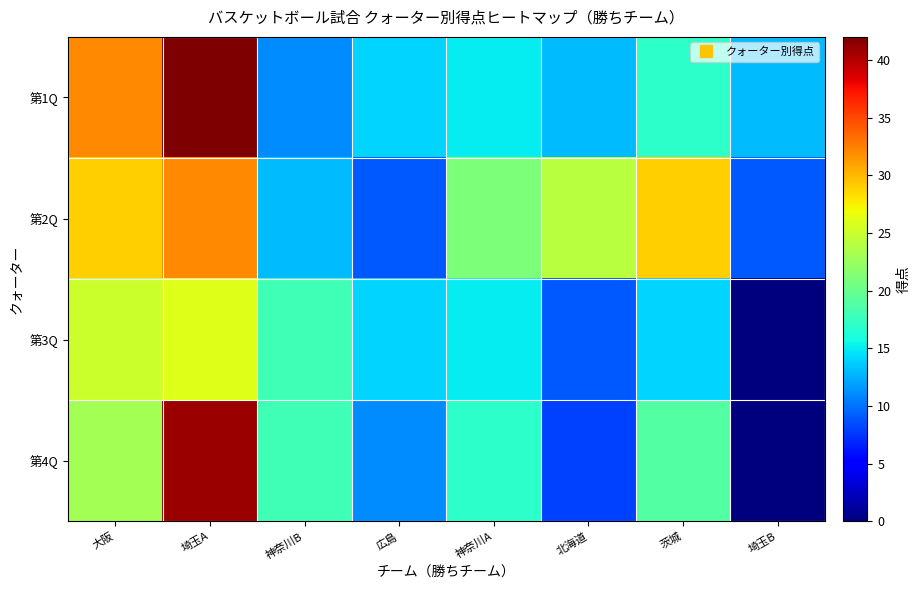

Reading right to left, what are all the values shown in this chart?

第1Q: 埼玉B=13	茨城=17	北海道=13	神奈川A=15	広島=14	神奈川B=11	埼玉A=42	大阪=32
第2Q: 埼玉B=9	茨城=29	北海道=24	神奈川A=21	広島=9	神奈川B=13	埼玉A=32	大阪=29
第3Q: 埼玉B=0	茨城=14	北海道=9	神奈川A=15	広島=14	神奈川B=18	埼玉A=26	大阪=25
第4Q: 埼玉B=0	茨城=19	北海道=8	神奈川A=17	広島=11	神奈川B=18	埼玉A=41	大阪=23